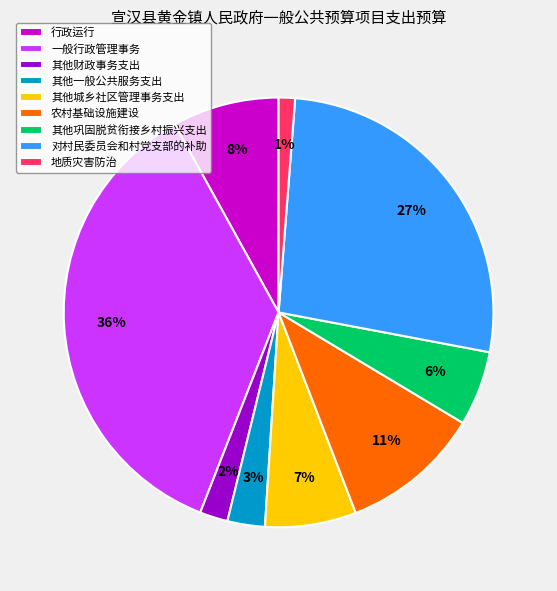

To the nearest percent, what is the average slice percentage?

11%